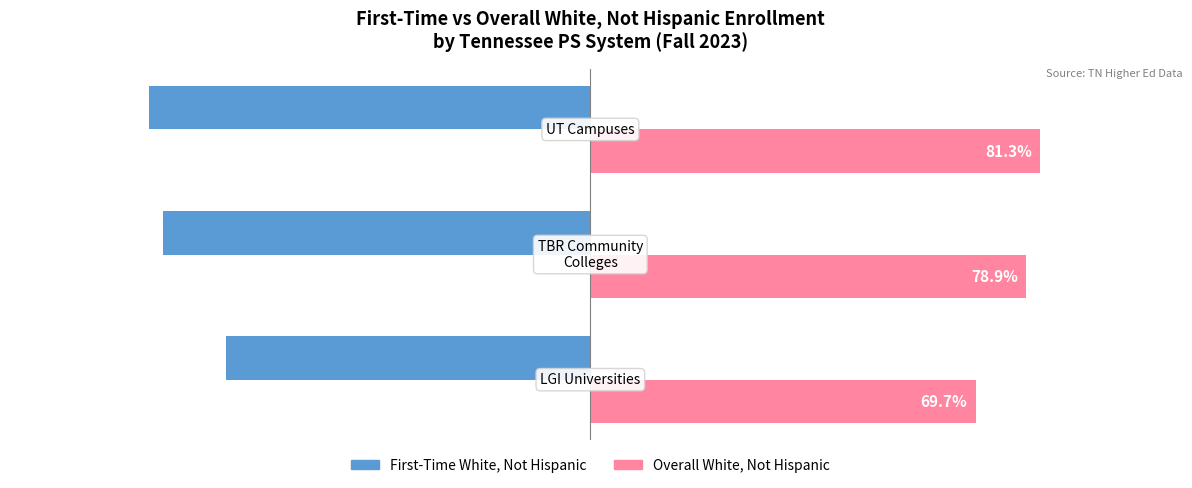

List the series in order of their overall mean, lowest first.

First-Time White, Not Hispanic, Overall White, Not Hispanic